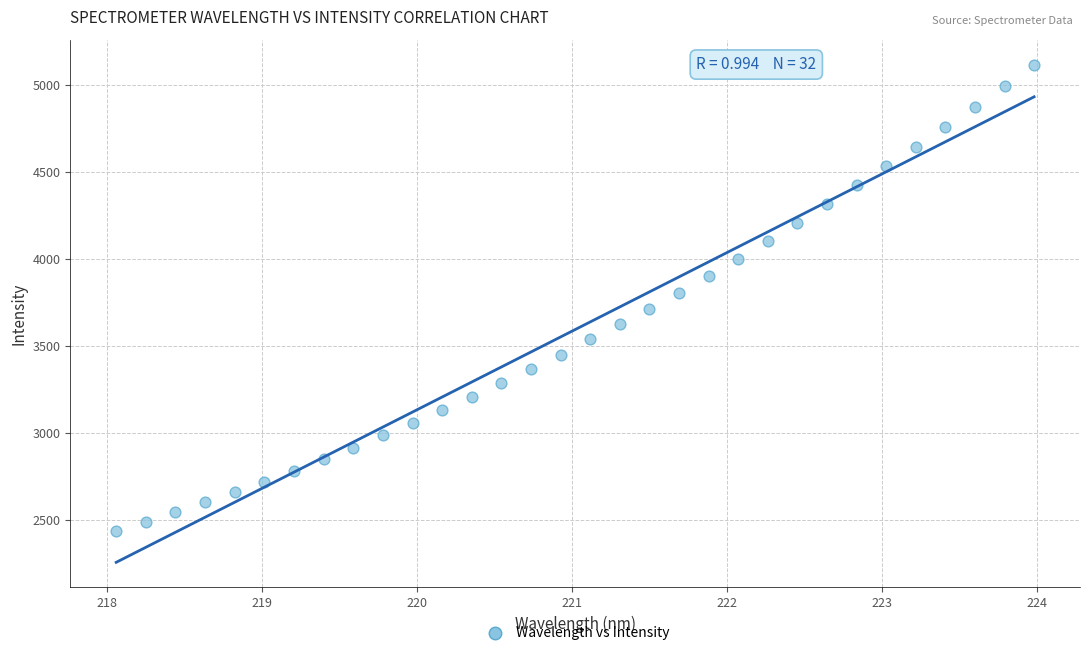

What is the range of Y values (max minus min)?

2683.3